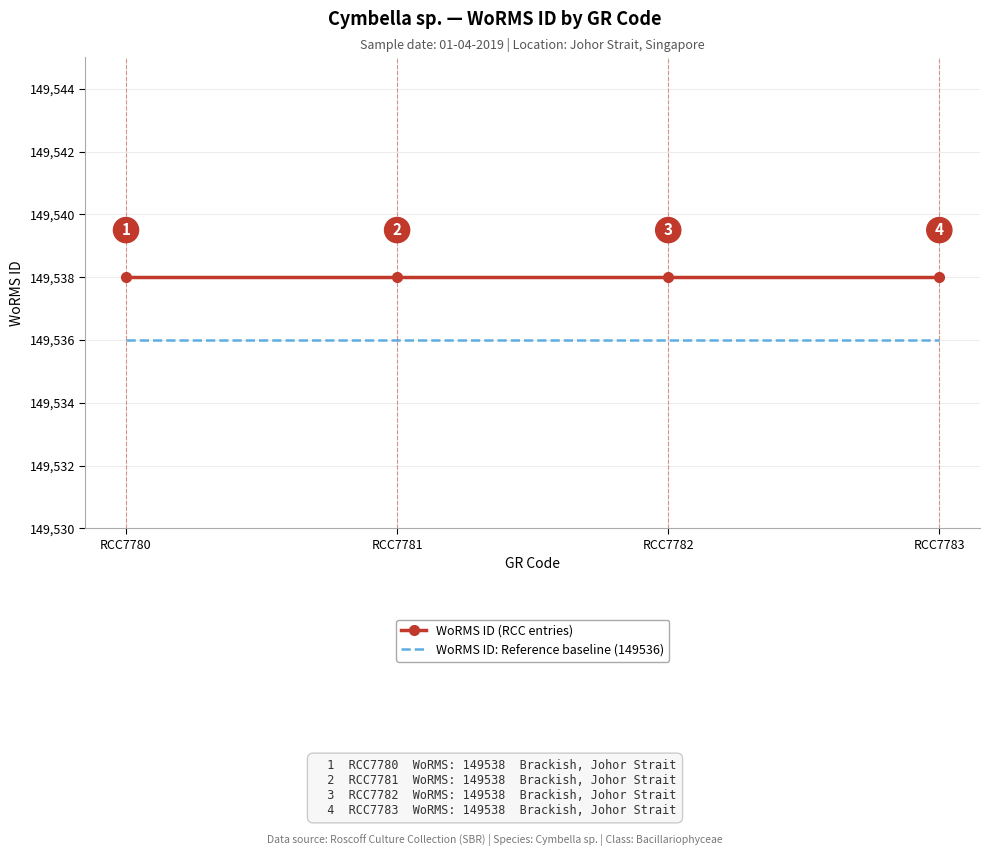

At how many categories does at least one series exceed 149536?

4